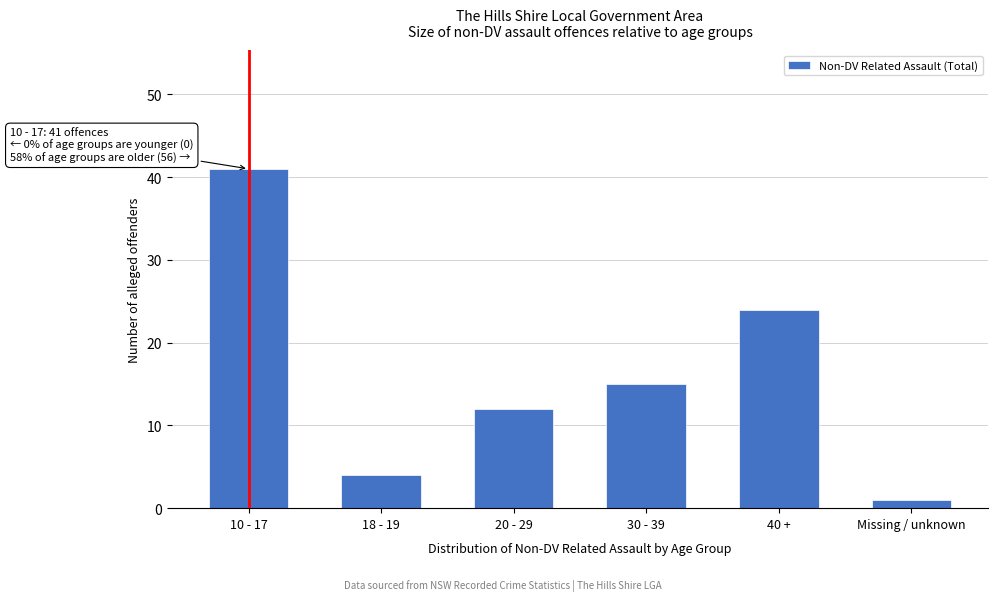

Reading left to right, list all the values displayed in this chart.

10 - 17=41	18 - 19=4	20 - 29=12	30 - 39=15	40 +=24	Missing / unknown=1